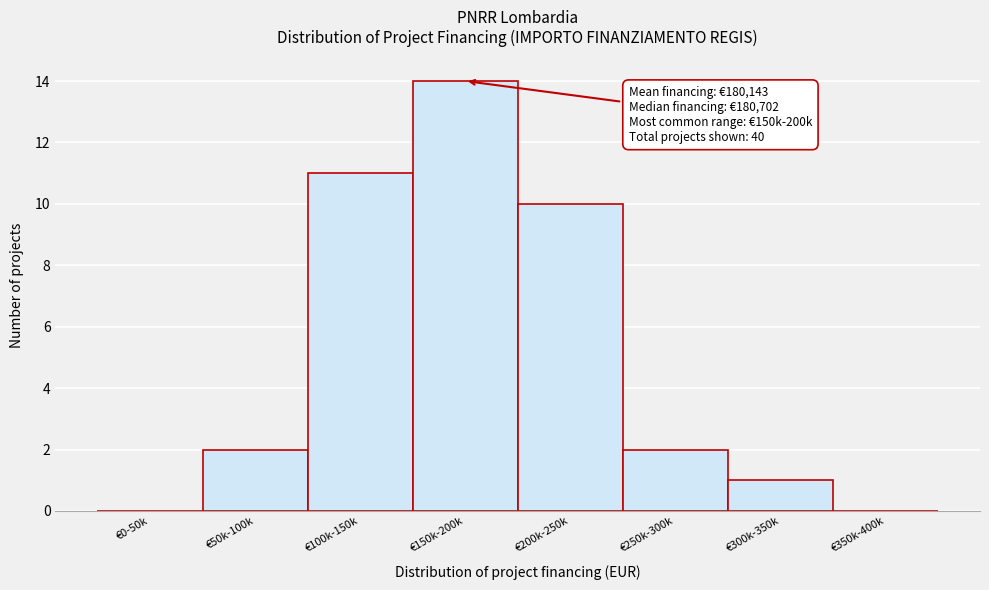

Reading left to right, list all the values displayed in this chart.

€0-50k=0	€50k-100k=2	€100k-150k=11	€150k-200k=14	€200k-250k=10	€250k-300k=2	€300k-350k=1	€350k-400k=0